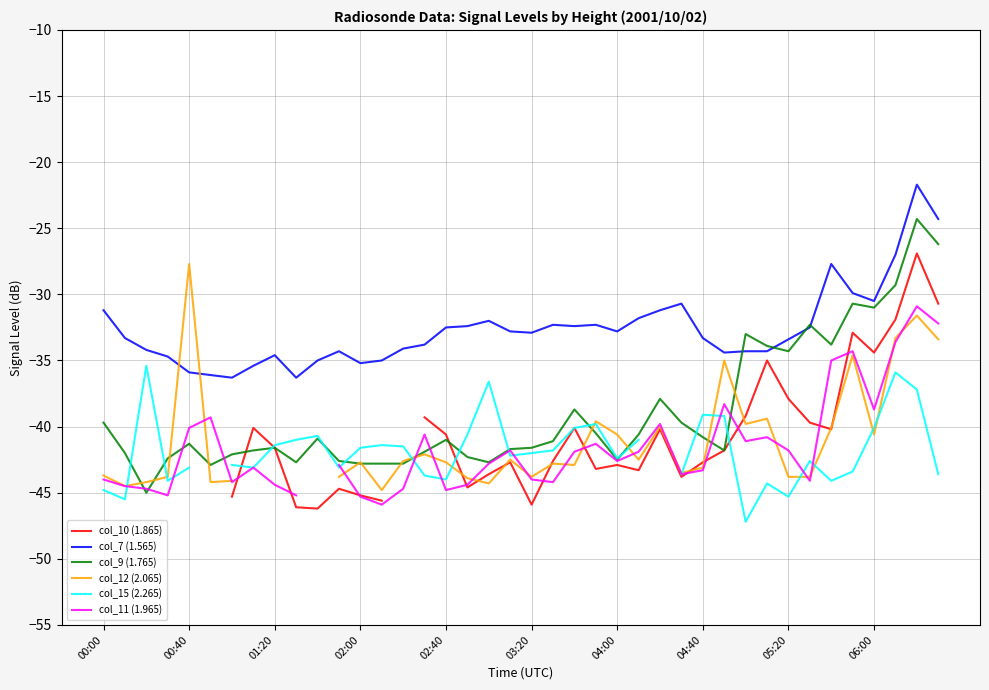

What is the value of the col_15 (2.265) point at the 16th from the left?

-43.7